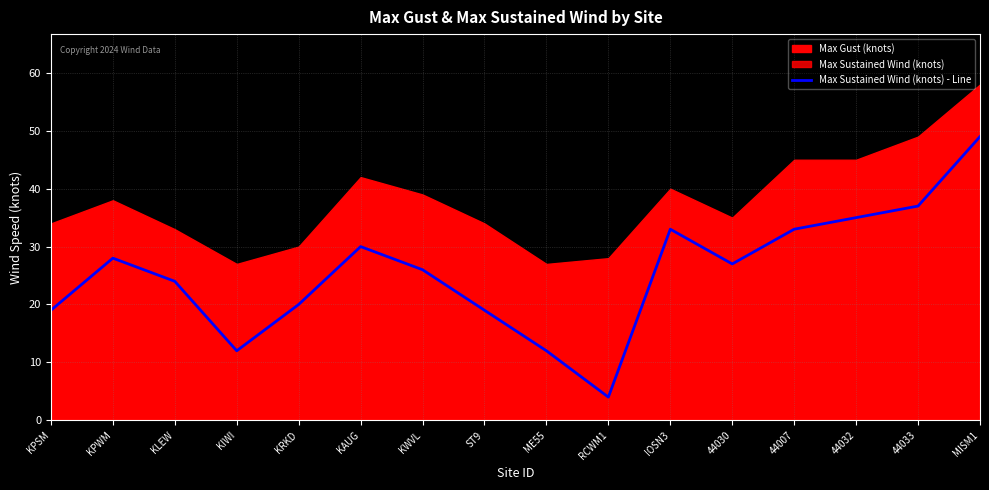

Rank the categories by value from lowest to highest.

RCWM1, KIWI, ME55, KPSM, ST9, KRKD, KLEW, KWVL, 44030, KPWM, KAUG, IOSN3, 44007, 44032, 44033, MISM1